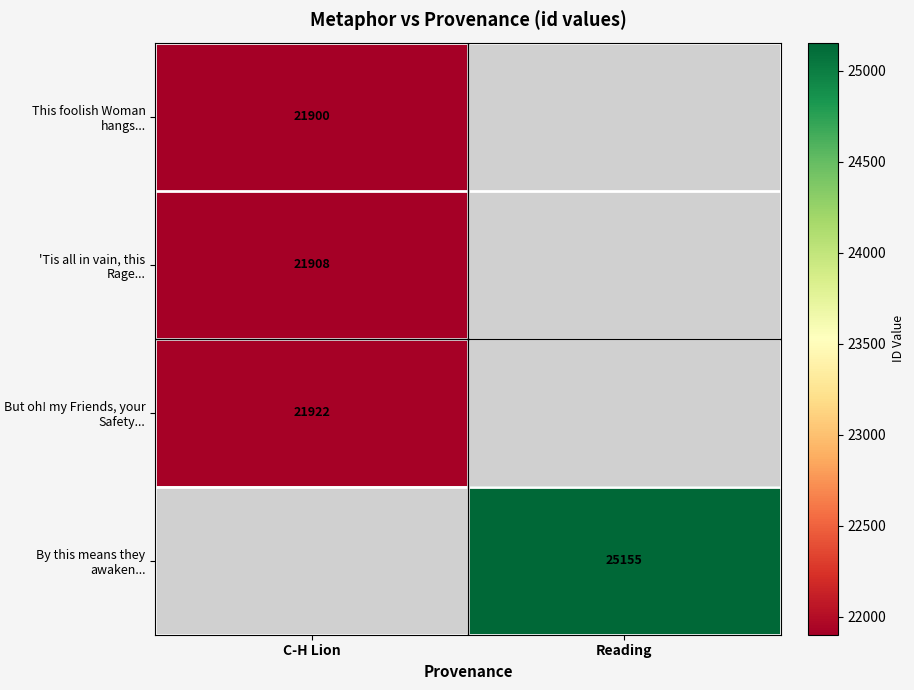

Between C-H Lion and Reading, which is larger?

Reading